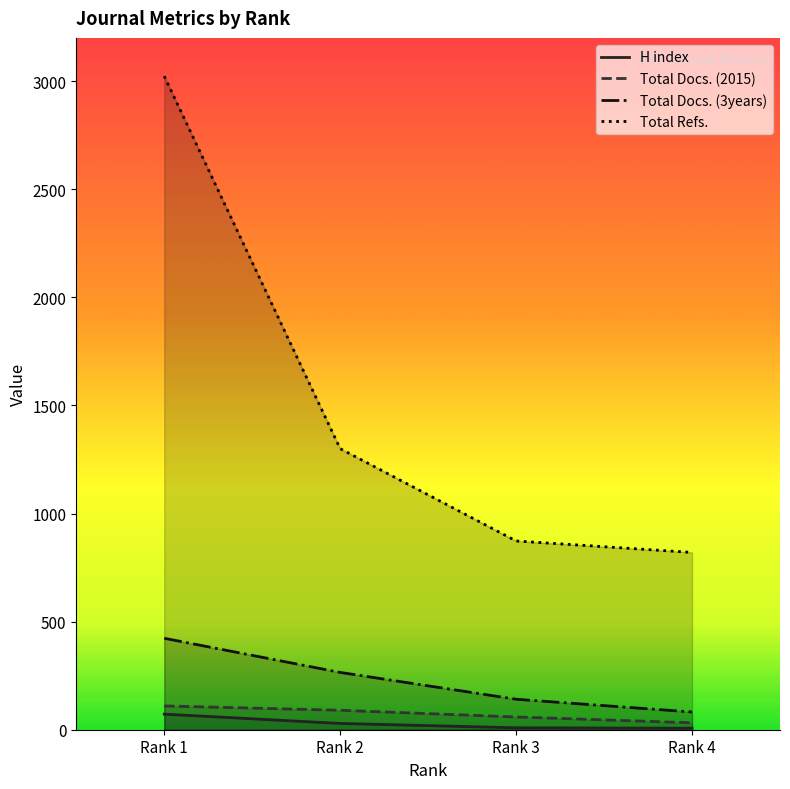

What is the minimum value for Total Refs.?

820